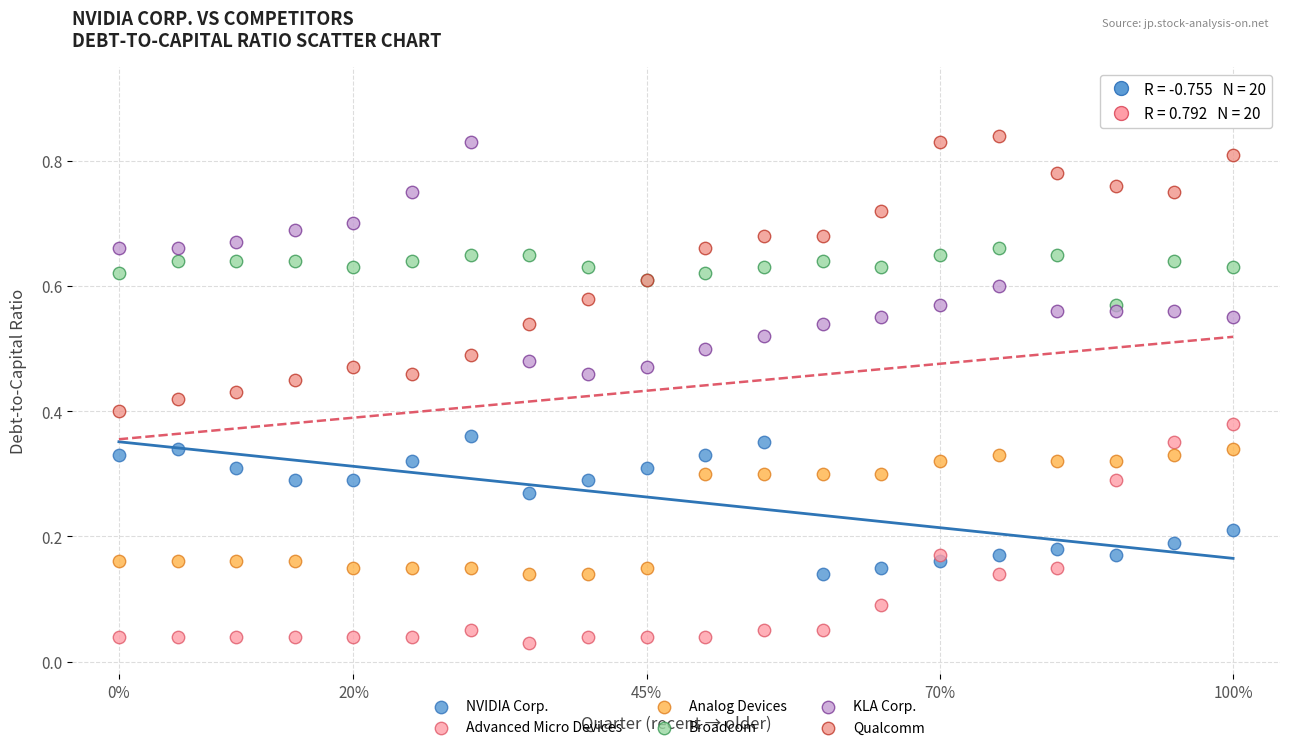

Which series has the largest Y range (max minus min)?

Qualcomm